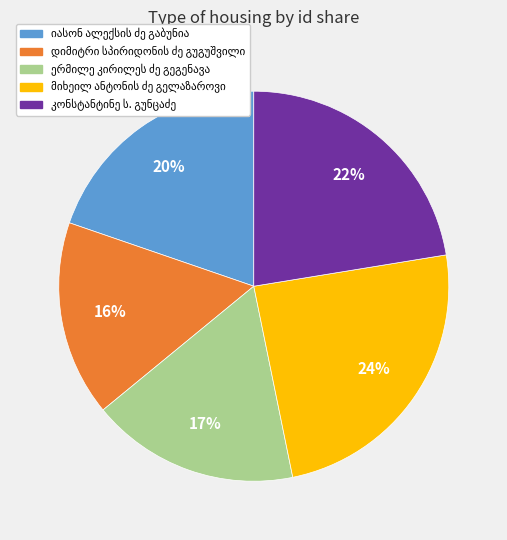

Is there any slice that represents more than half of the pie?

No